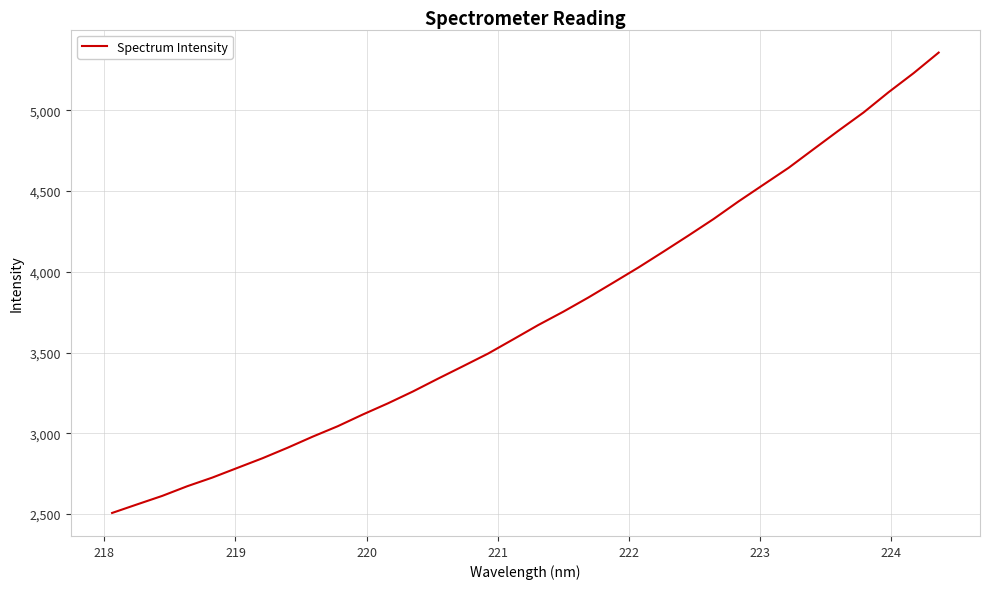

What is the difference between the maximum and minimum values?

2850.1